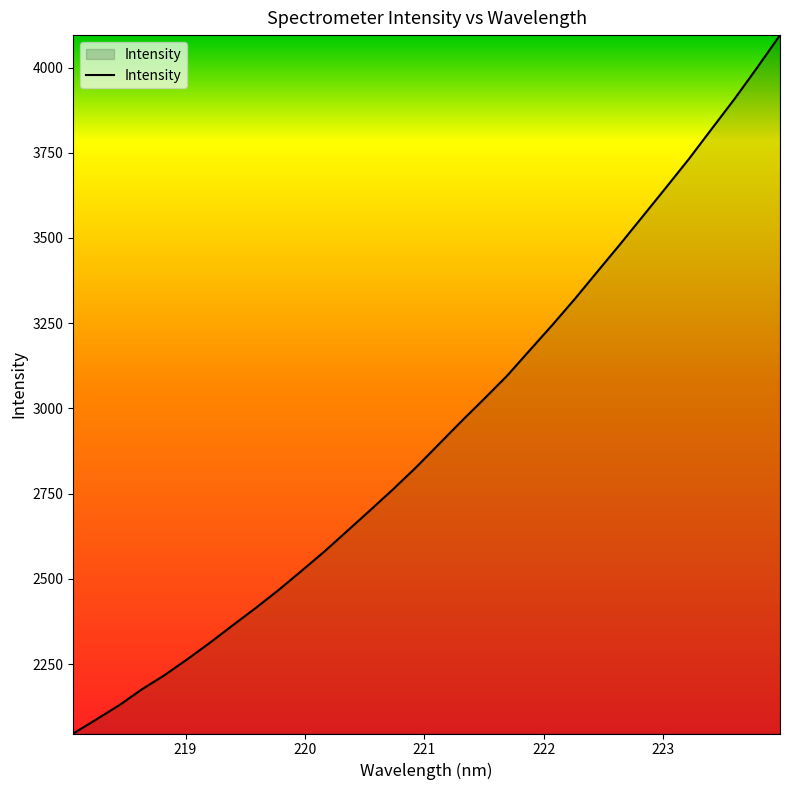

Does the chart display data point markers on the line(s)?

No